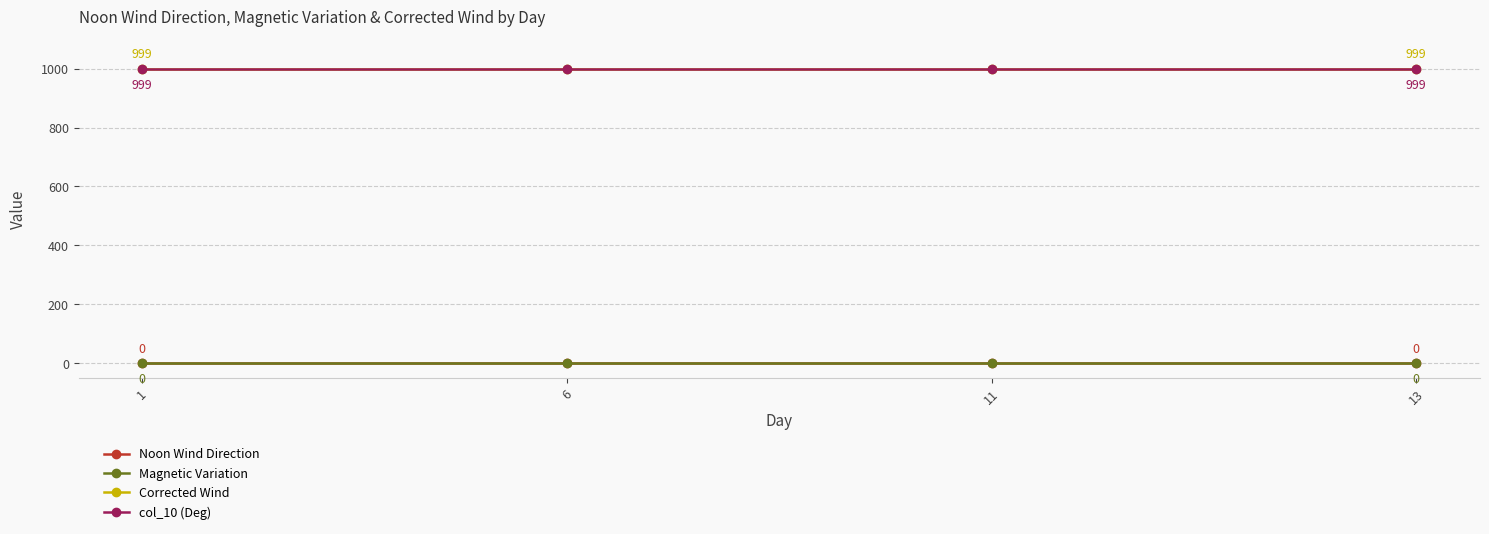

Does the chart have visible grid lines?

Yes